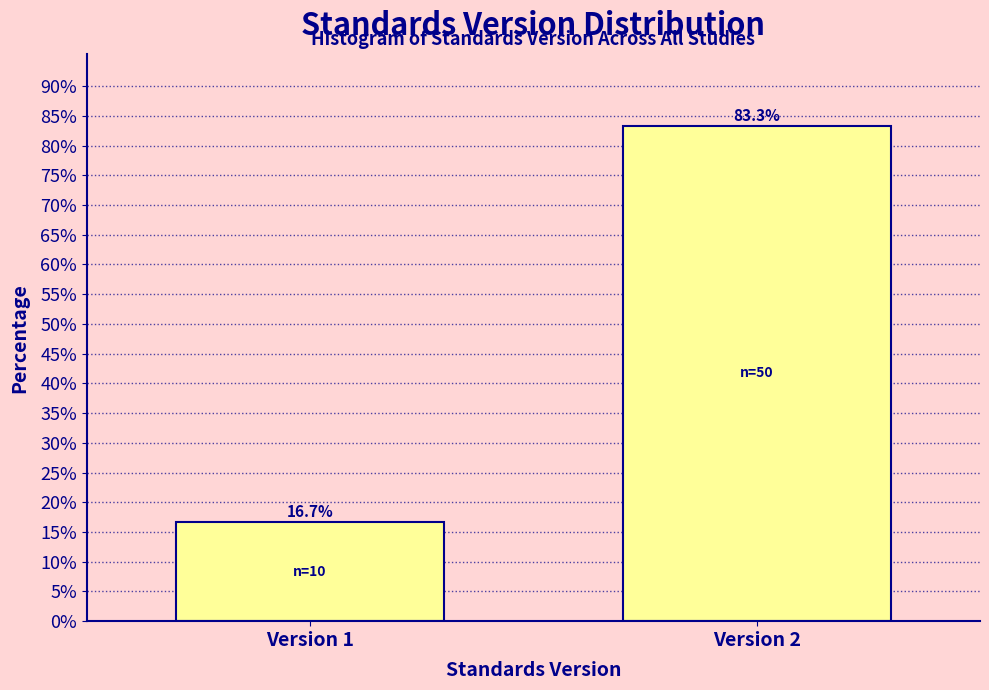

Reading left to right, transcribe all the data shown in this chart.

16.7	83.3